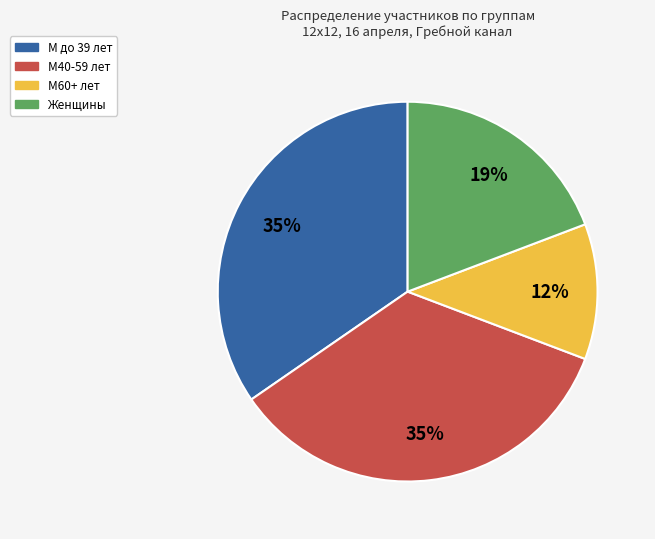

To the nearest percent, what is the average slice percentage?

25%